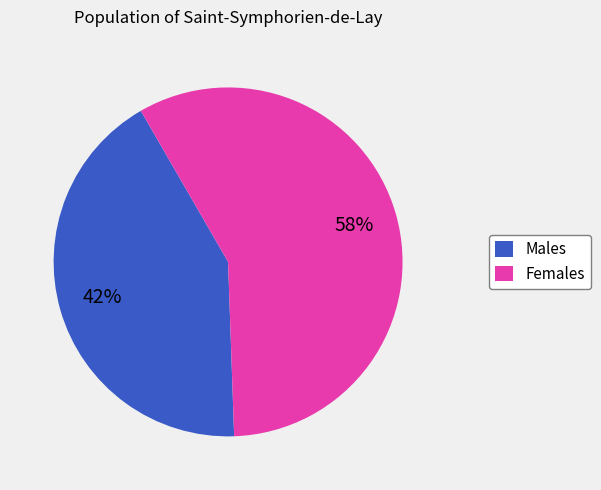

To the nearest percent, what is the difference between the largest and smallest slice percentages?

16%